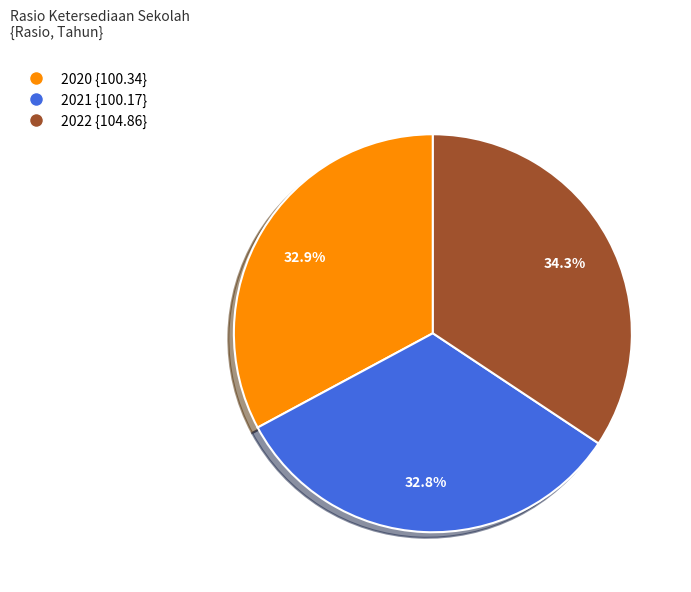

How much of the chart is everything except 2022?

65.7%